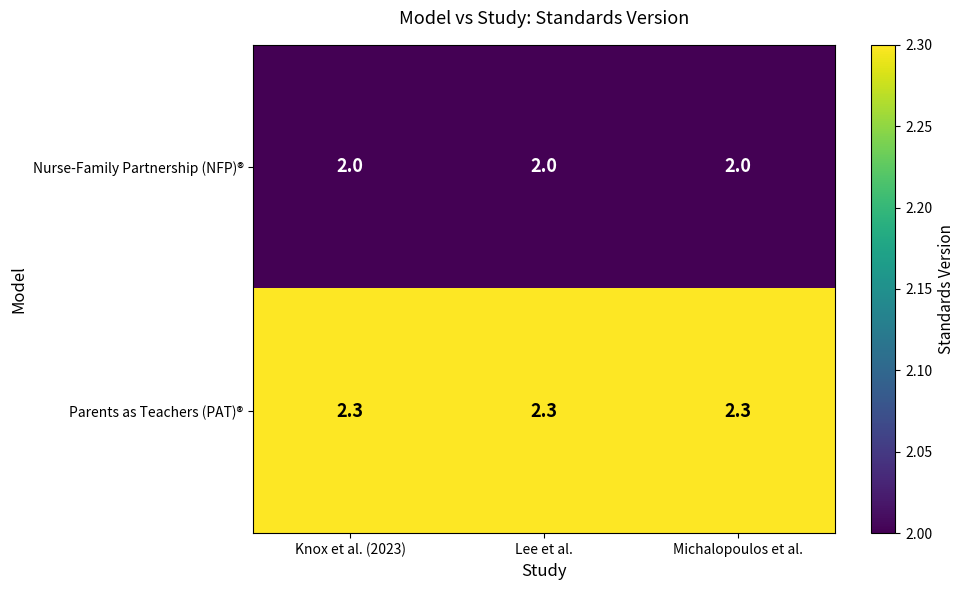

What is the sum of all Nurse-Family Partnership (NFP)® values?

6.0